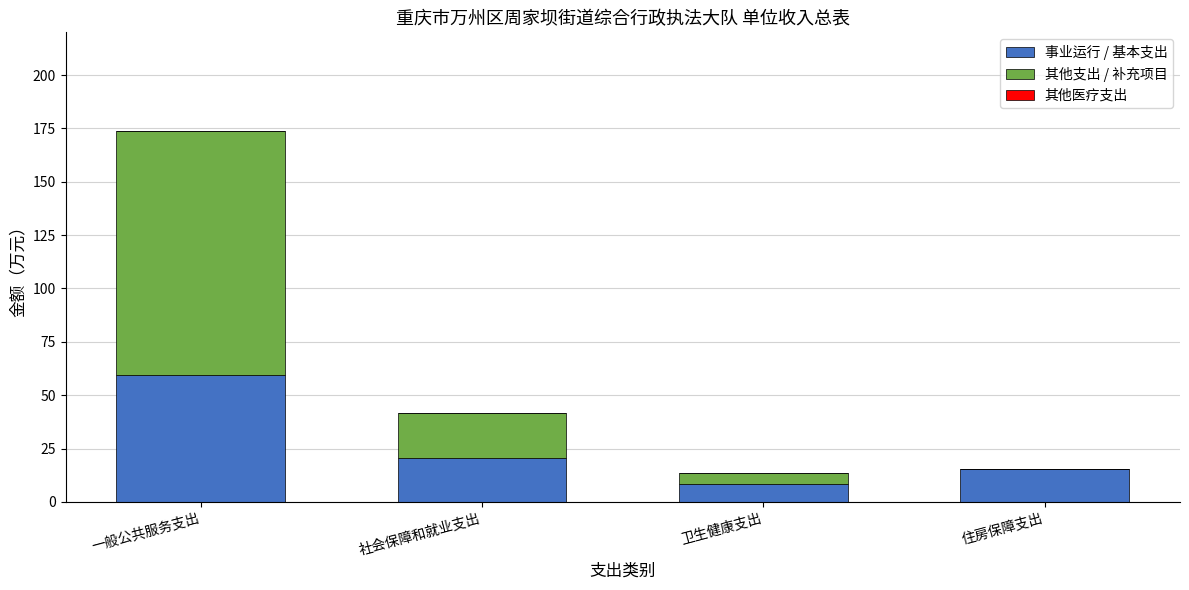

What is the total value across all series at 住房保障支出?

15.2